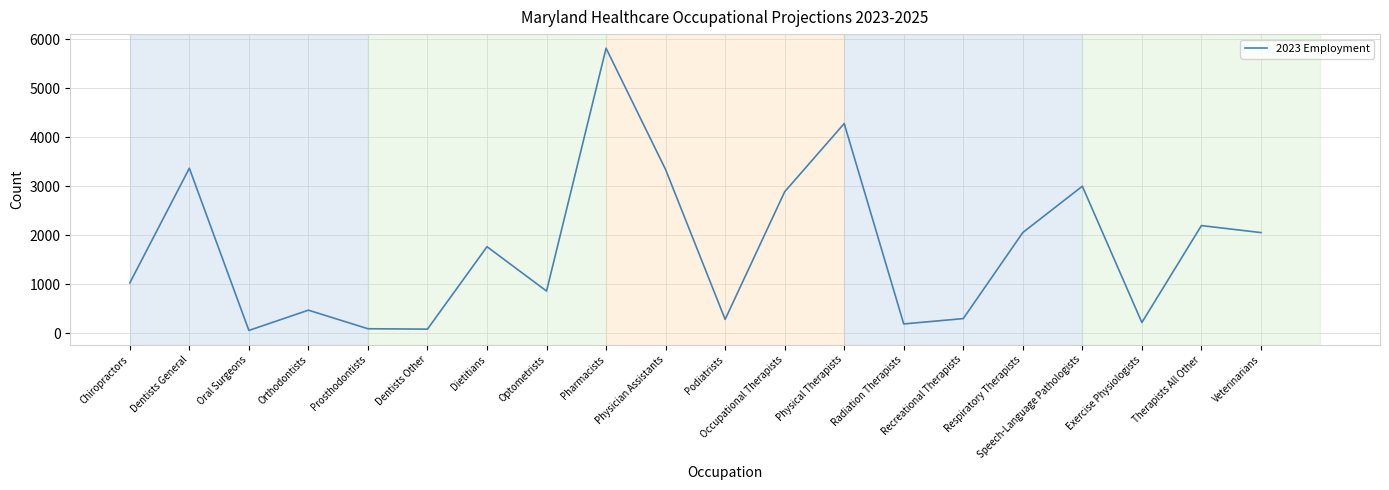

How many lines are shown in the chart?

1